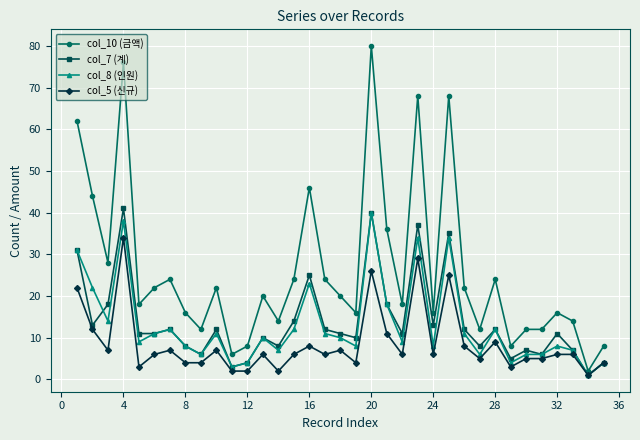

True or false: col_10 (금액) and col_5 (신규) cross at least once.

False